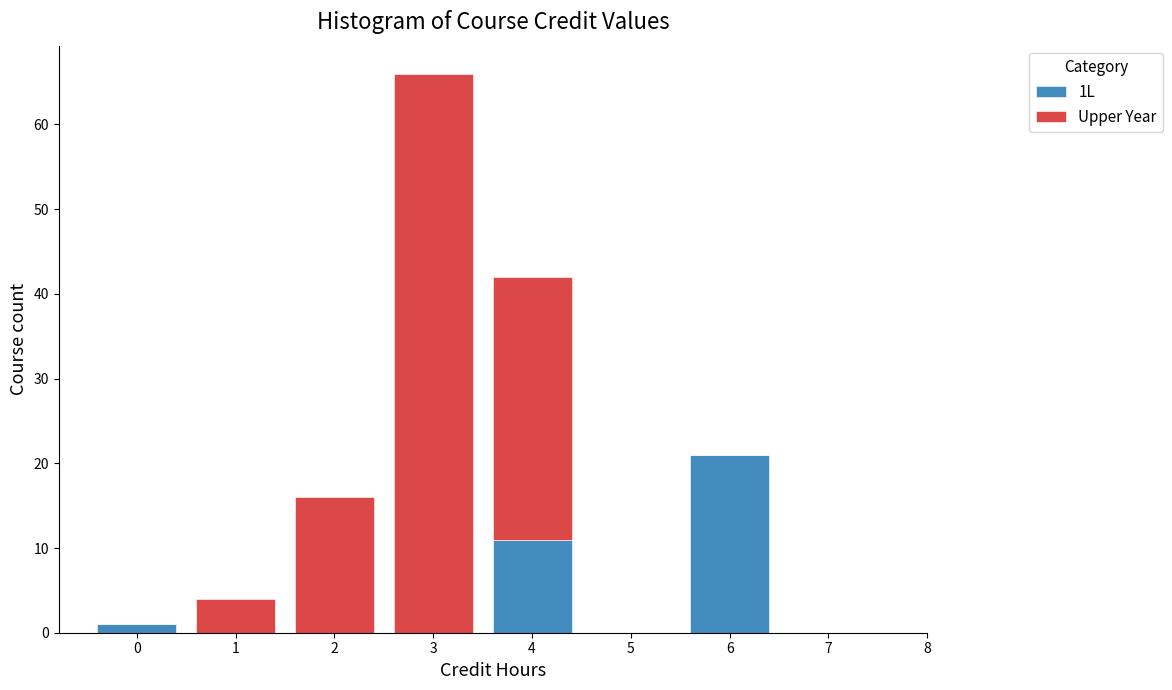

Reading left to right, transcribe this chart: for each stacked bar, give the range it covers on the x-axis and its total height. The values are not printed on the chart, so give them approximately, as read against the axis.

-0.5 to 0.5: 1
0.5 to 1.5: 4
1.5 to 2.5: 16
2.5 to 3.5: 66
3.5 to 4.5: 42
4.5 to 5.5: 0
5.5 to 6.5: 21
6.5 to 7.5: 0